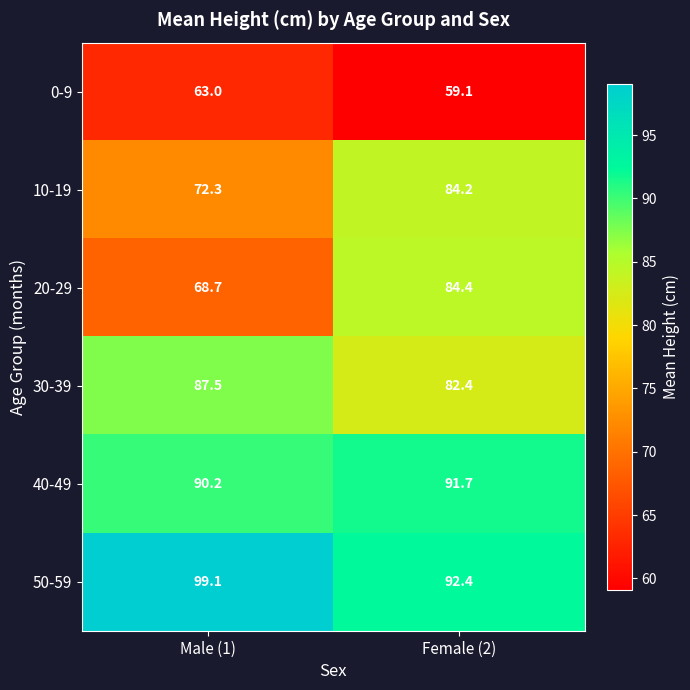

At how many categories does at least one series exceed 92?

2